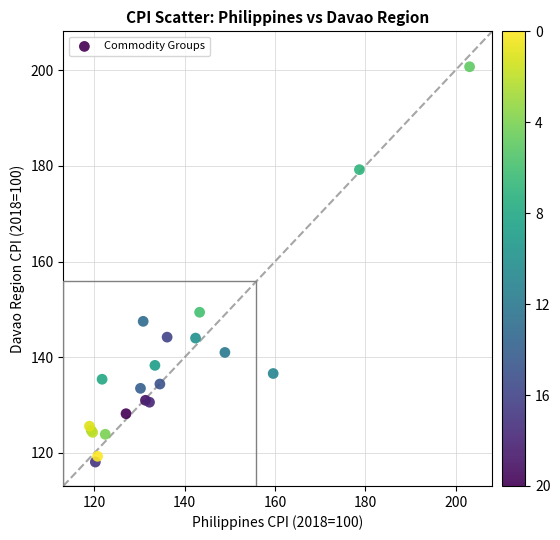

What Y value in the scatter plot is closest to 159?

149.4